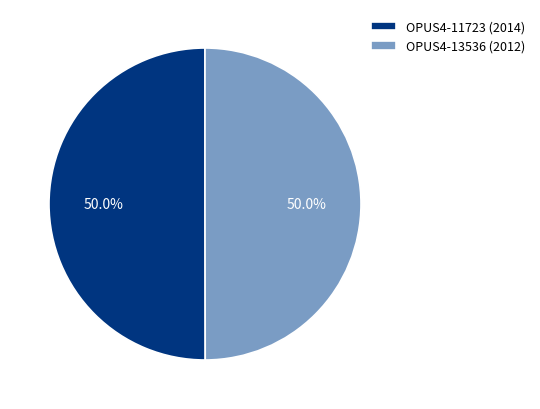

Is the sum of OPUS4-11723 (2014) and OPUS4-13536 (2012) greater than half?

Yes